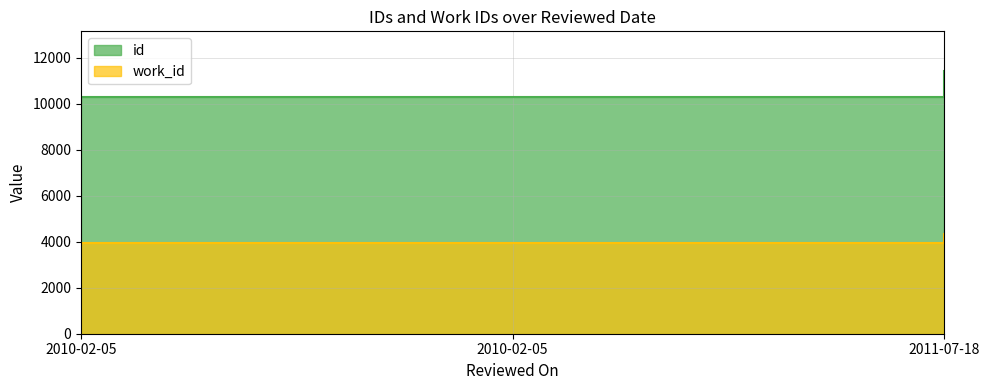

What is the label of the 1st point from the right?

2011-07-18